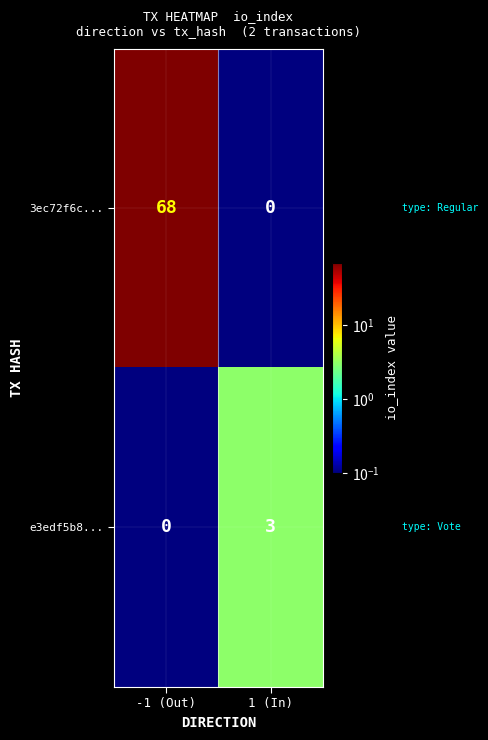

Which series has the widest spread of values?

3ec72f6c...